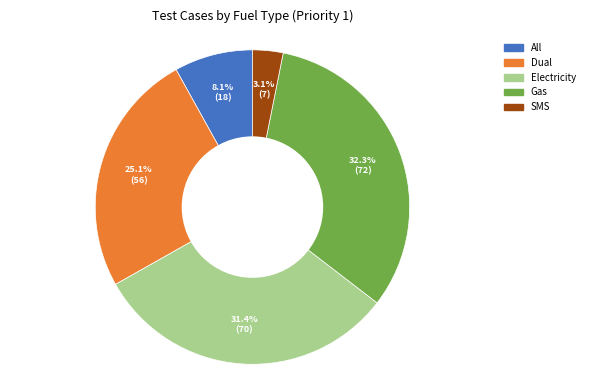

Which slice is the largest?

Gas